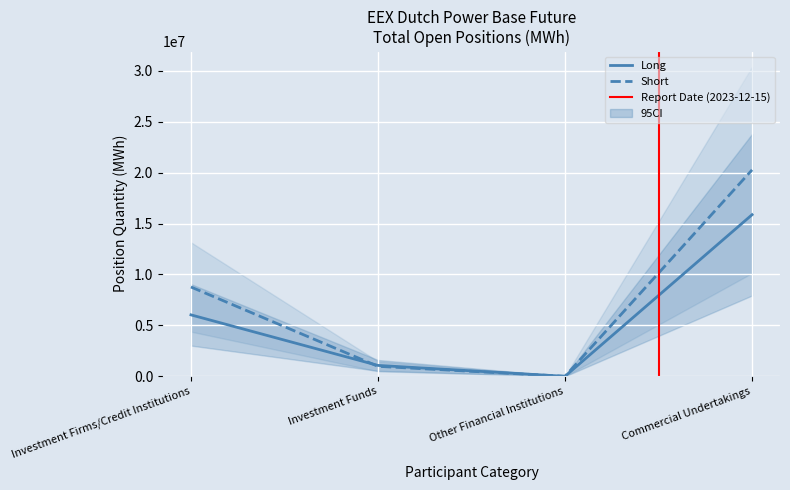

What is the label of the 2nd point from the right?

Other Financial Institutions